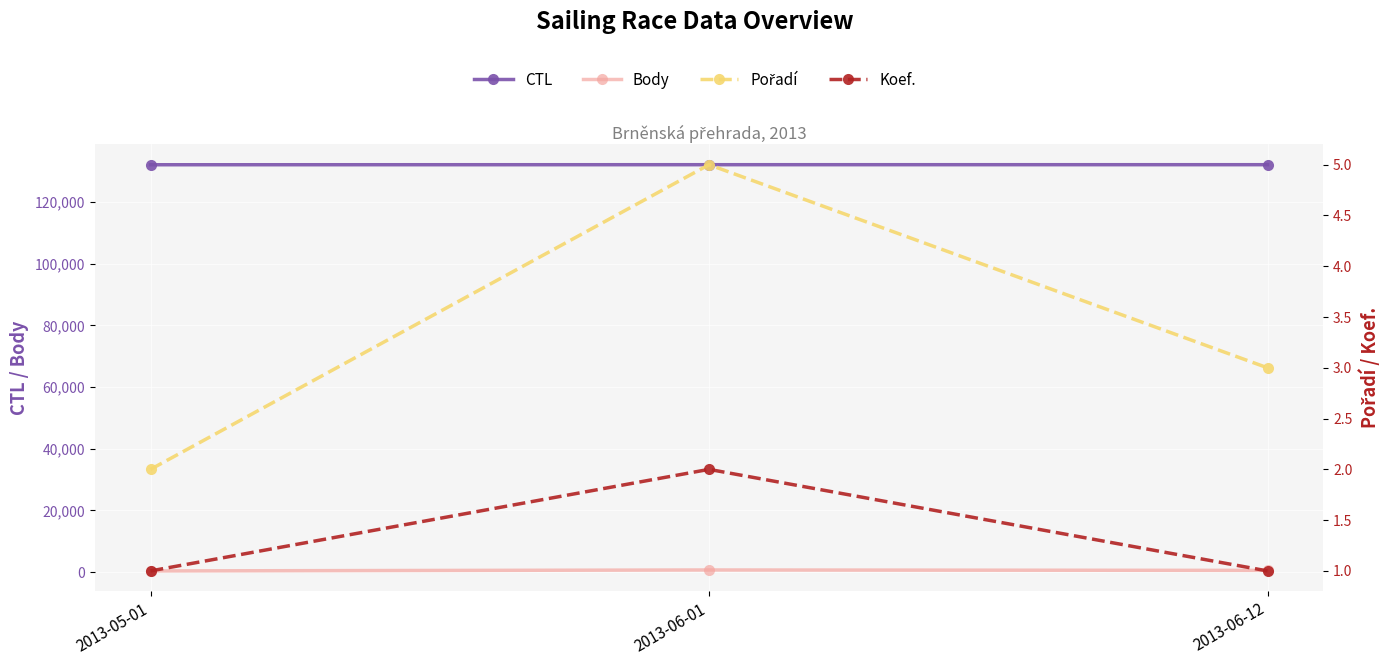

Is it true that Pořadí equals 3 at 2013-06-12?

True